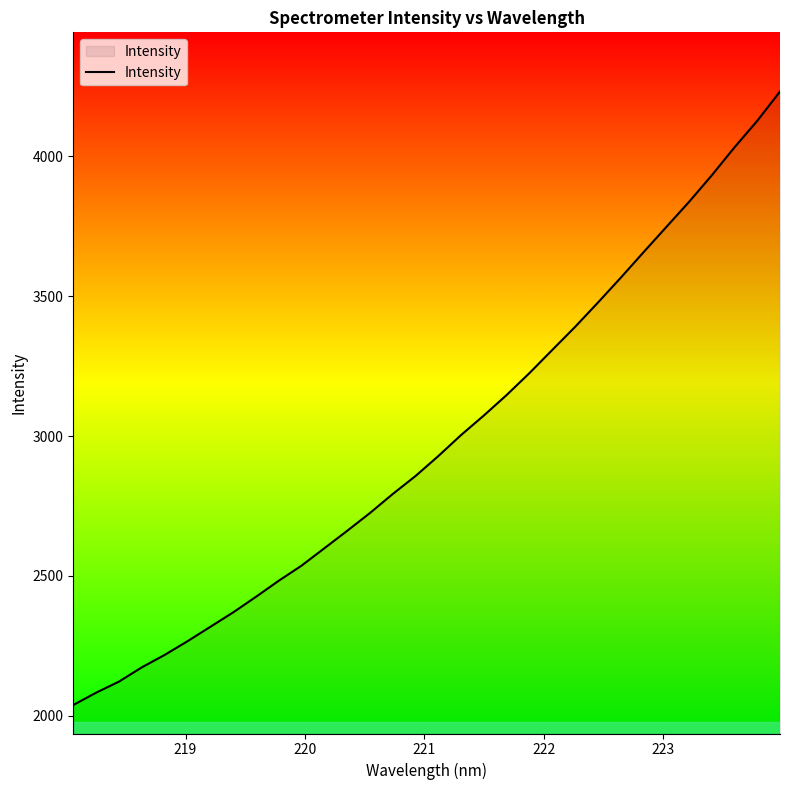

What is the smallest value displayed?

2038.7